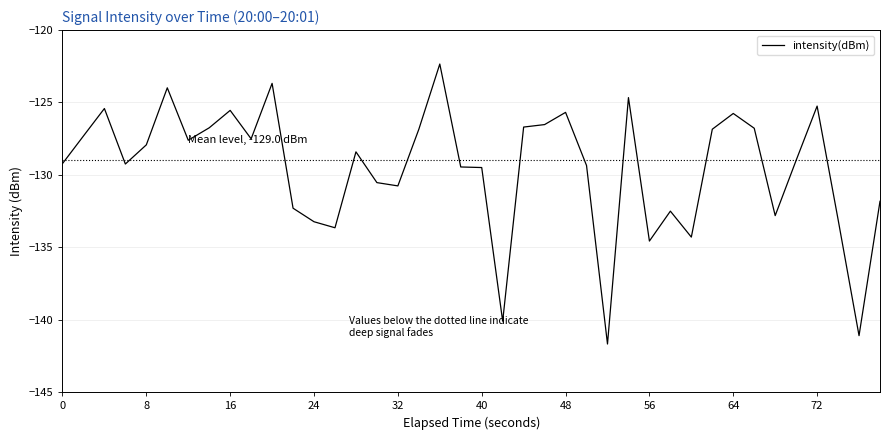

What is the maximum value shown in the chart?

-122.3